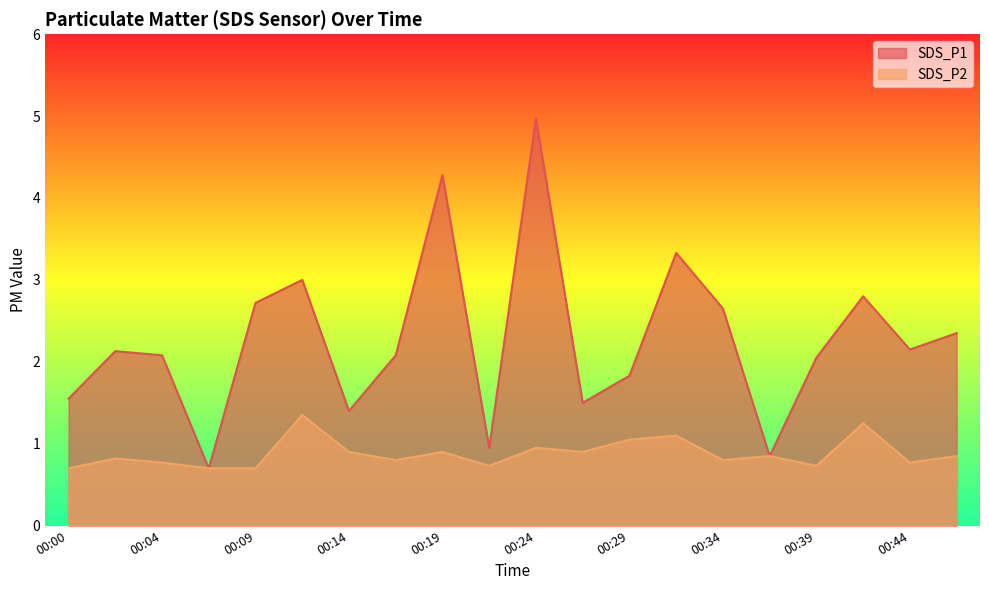

At which category does SDS_P2 reach its first local valley?

00:17